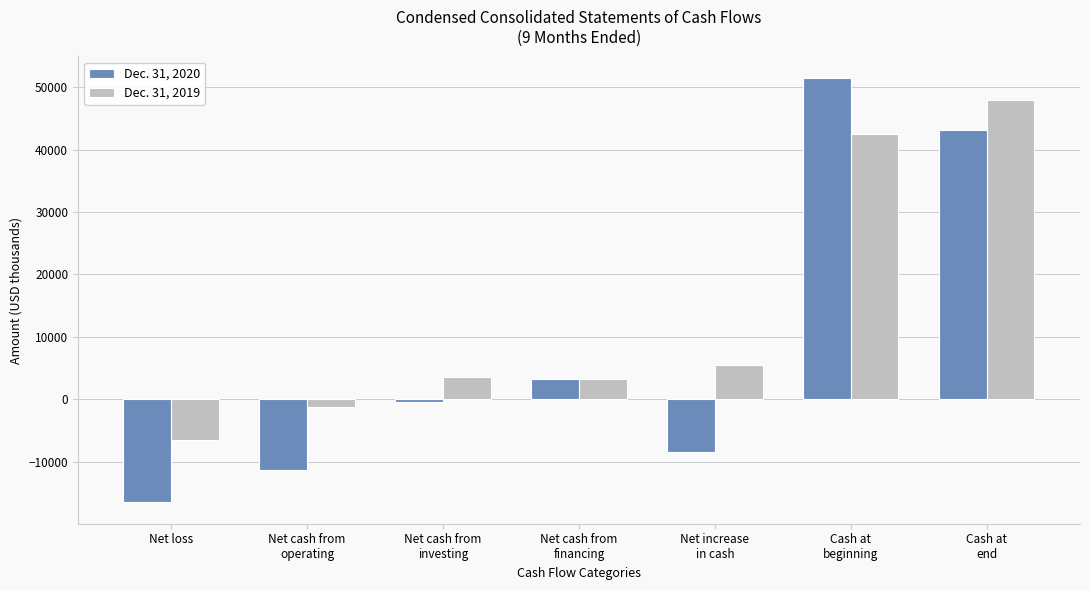

What value does the Dec. 31, 2020 series have at Net increase
in cash, to the nearest 100?

-8400